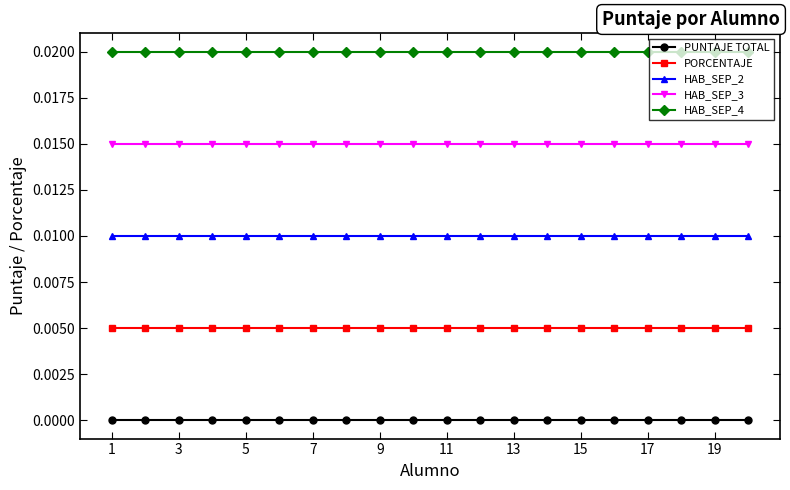

True or false: HAB_SEP_4 and PUNTAJE TOTAL cross at least once.

False